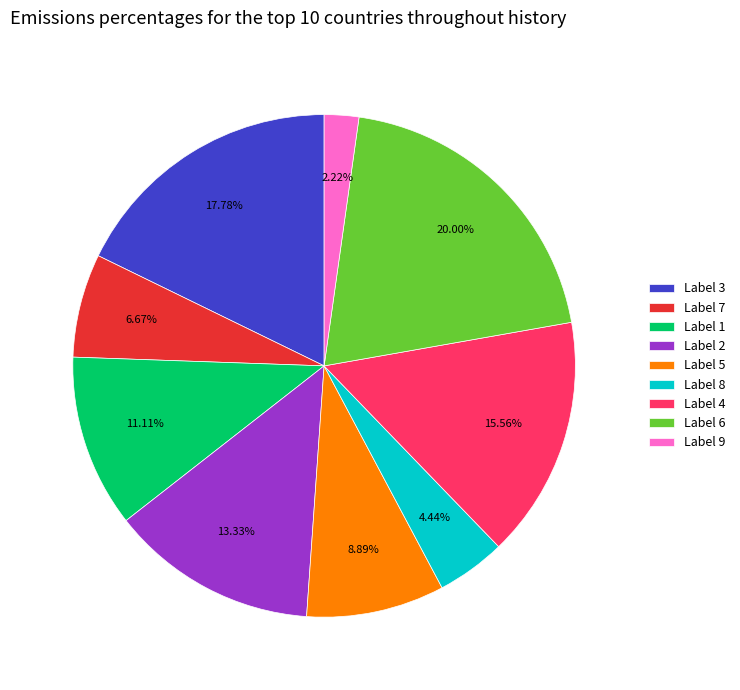

Does any single category account for the majority?

No